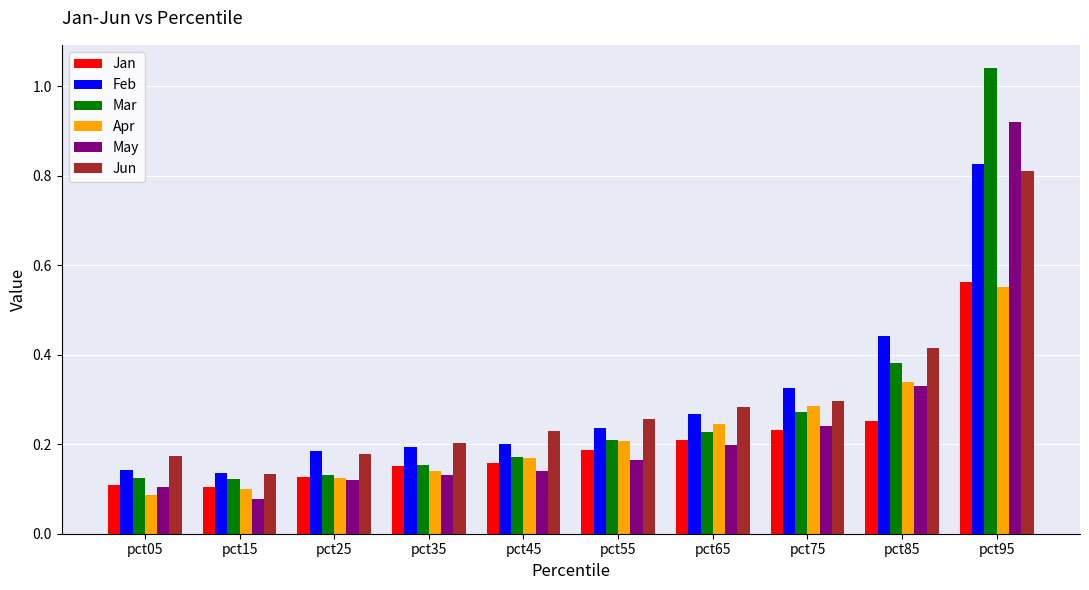

At how many categories does at least one series exceed 0?

10